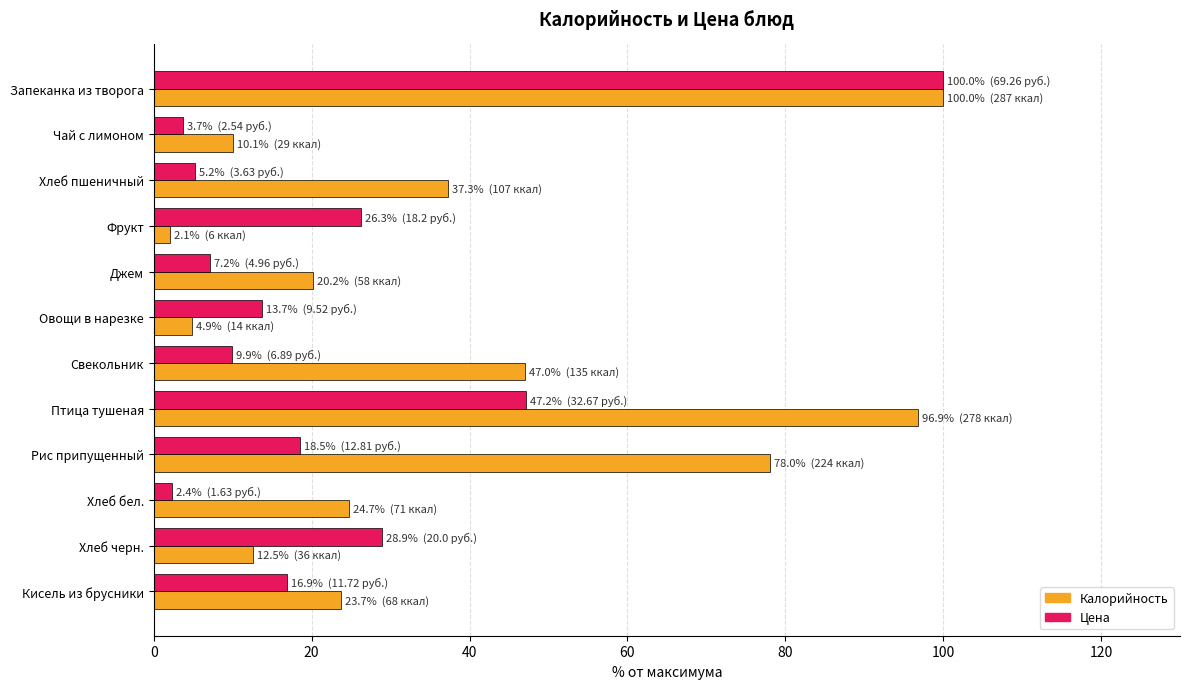

Which series has the largest total across all categories?

Калорийность